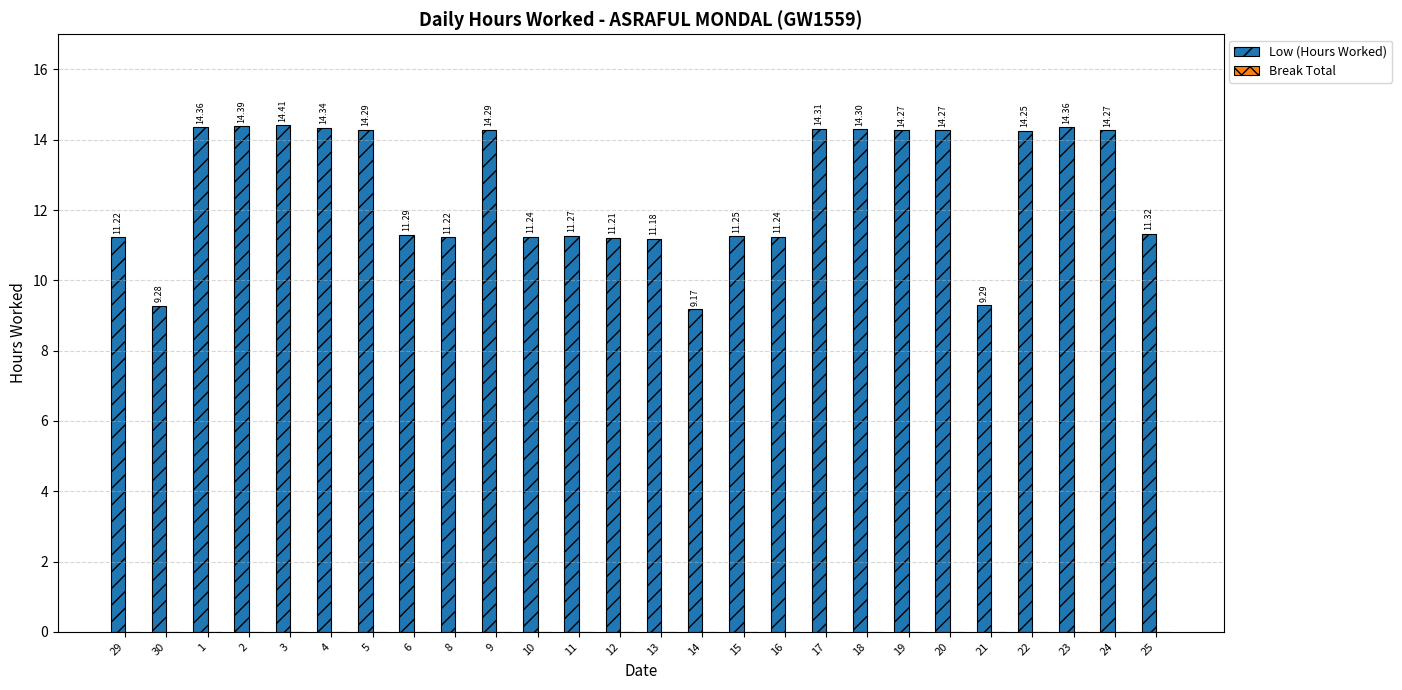

What is the sum of all values?

326.3